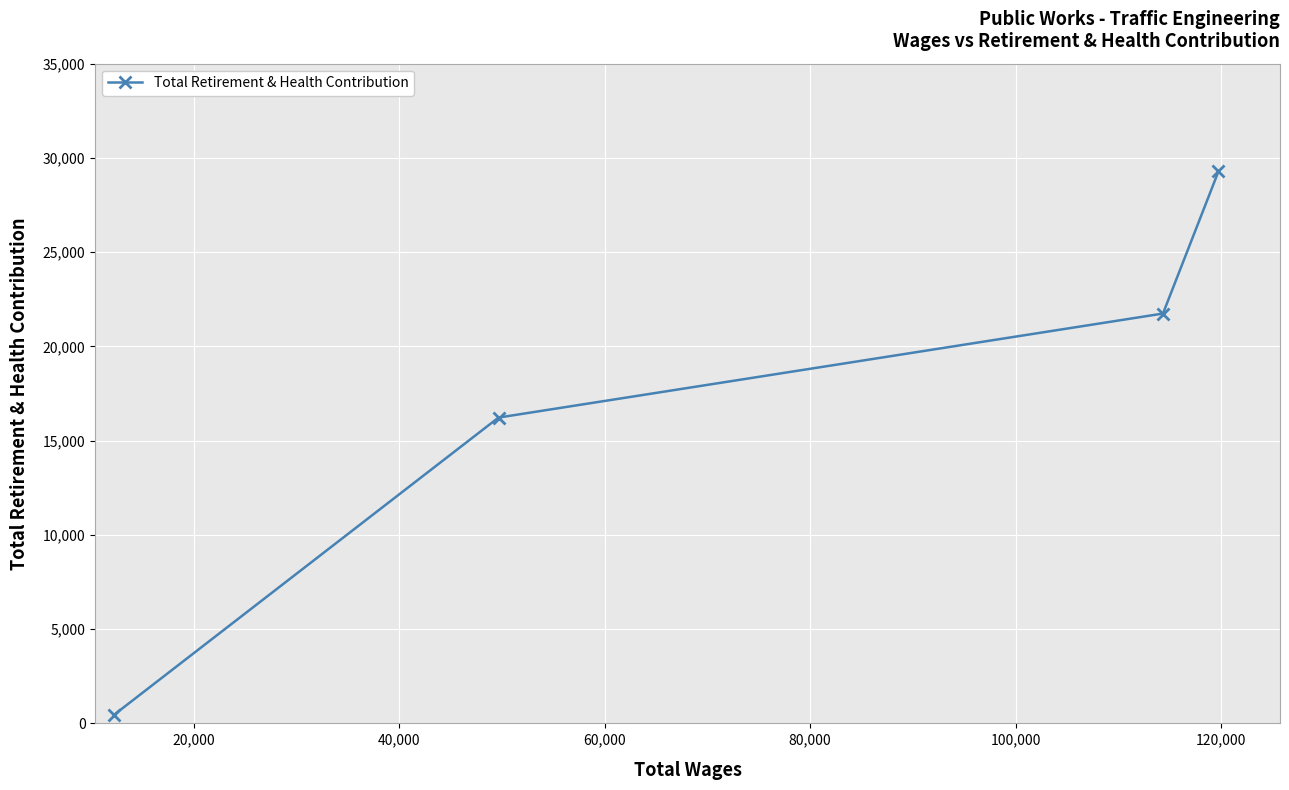

What is the difference between the second highest and minimum values?

21283